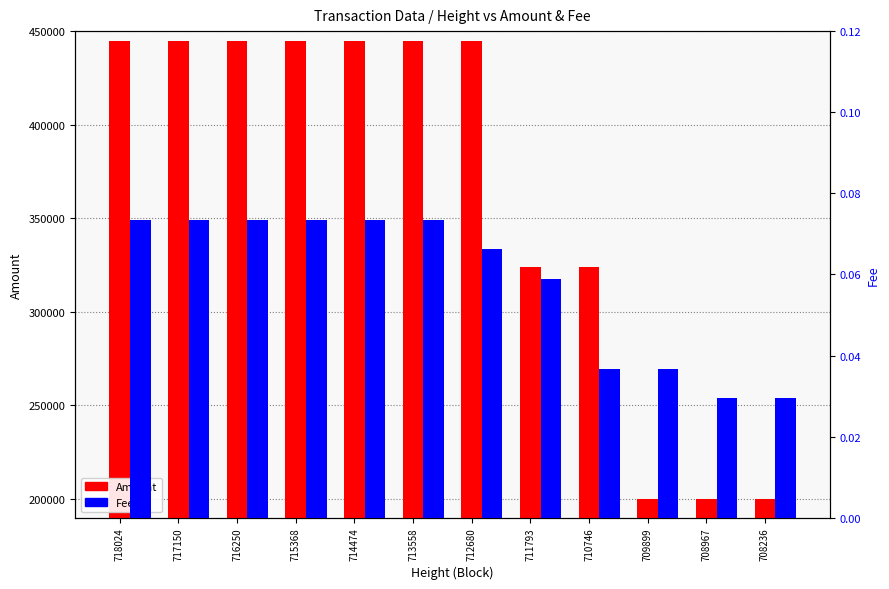

How many data points in Amount are less than 444923?

6